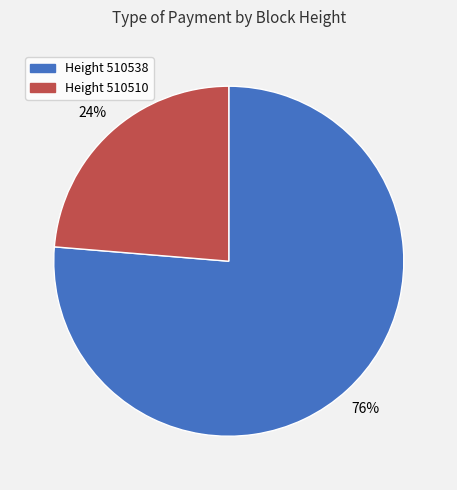

Which has a higher value, Height 510510 or Height 510538?

Height 510538